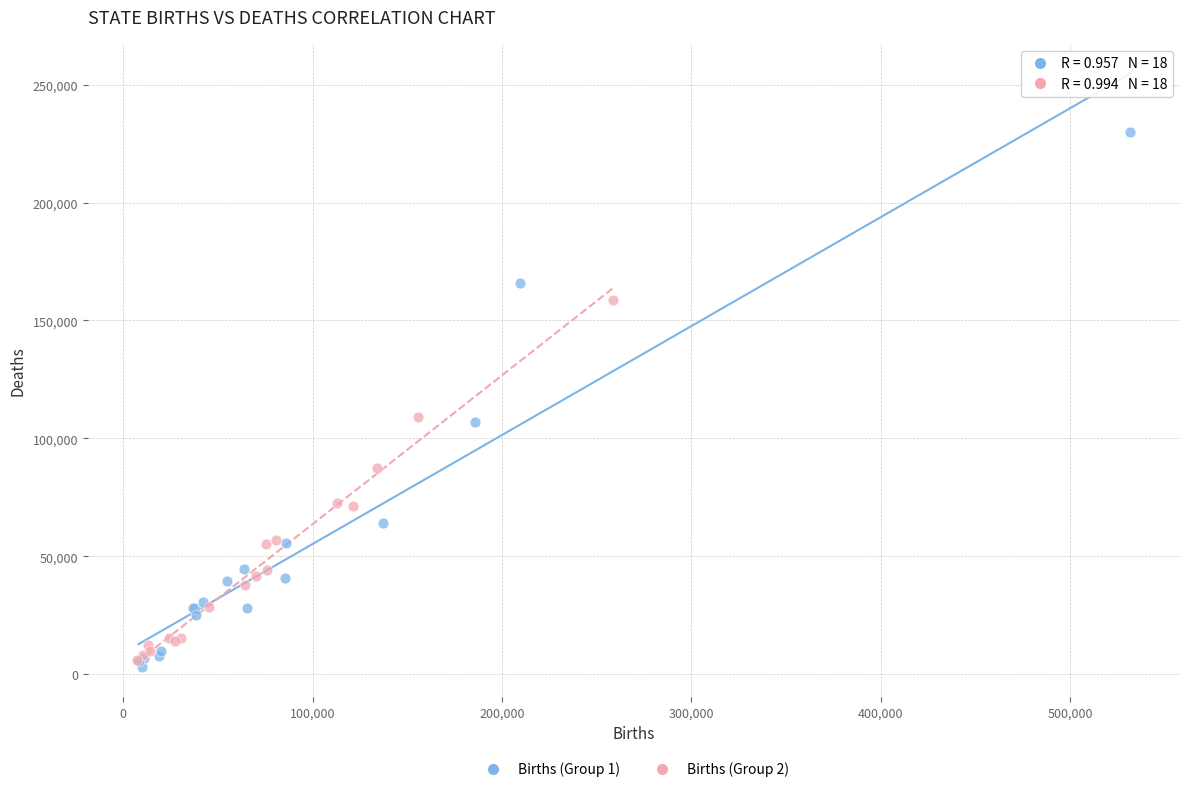

Which series reaches the maximum Y coordinate?

Births (Group 1)